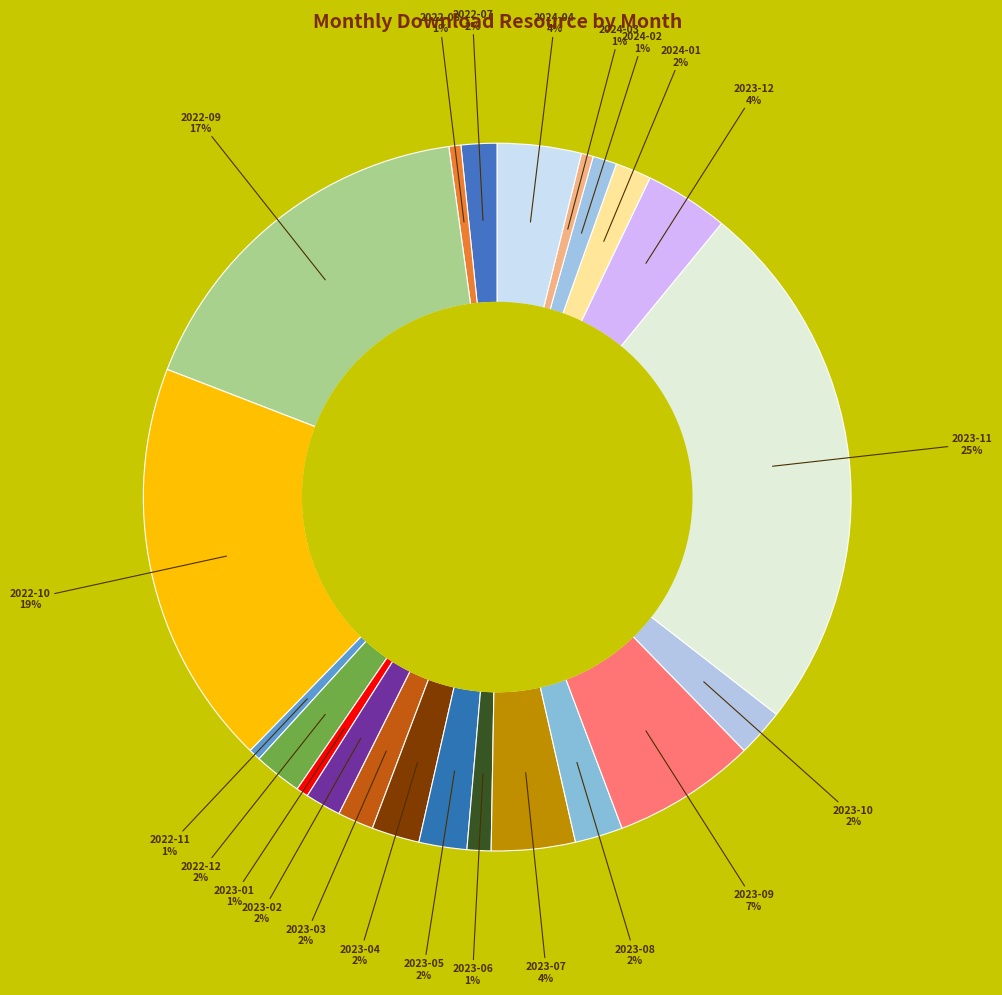

What is the smallest slice in the pie chart?

2022-08